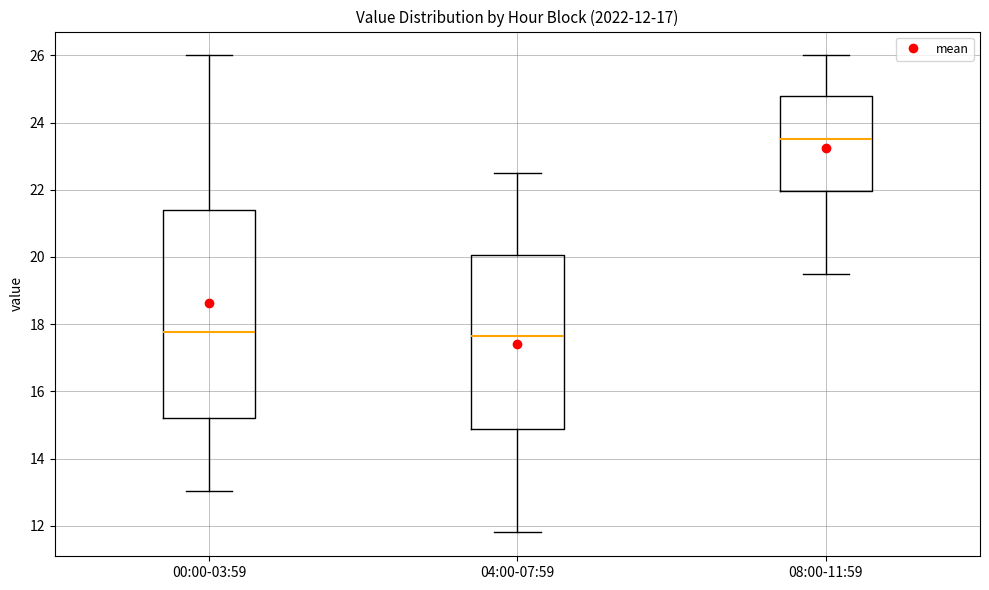

Comparing the boxes themselves (not the whiskers), which one is the tallest?

00:00-03:59